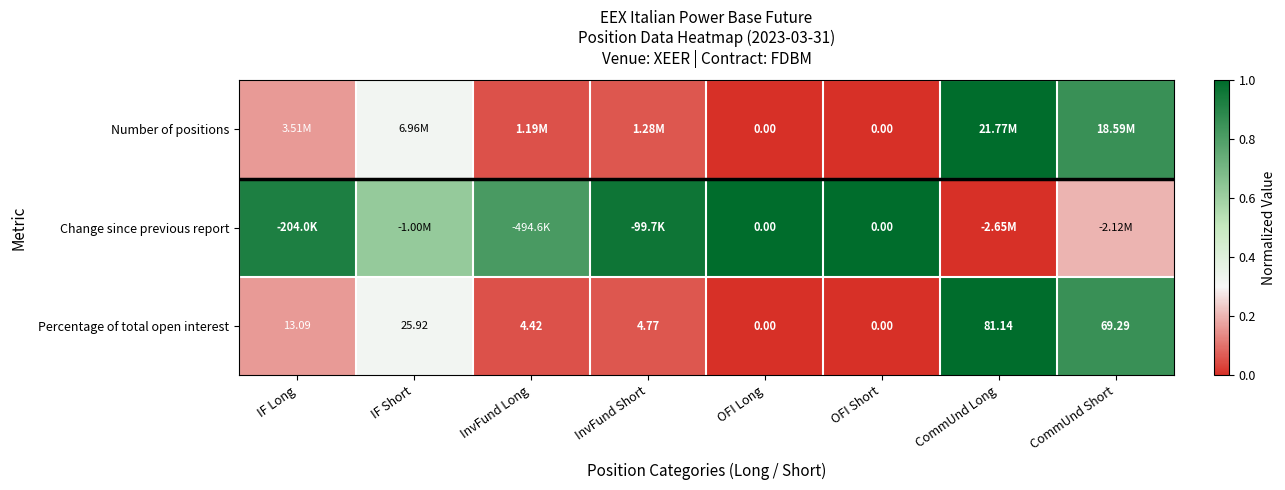

How many data points does each series have?

8